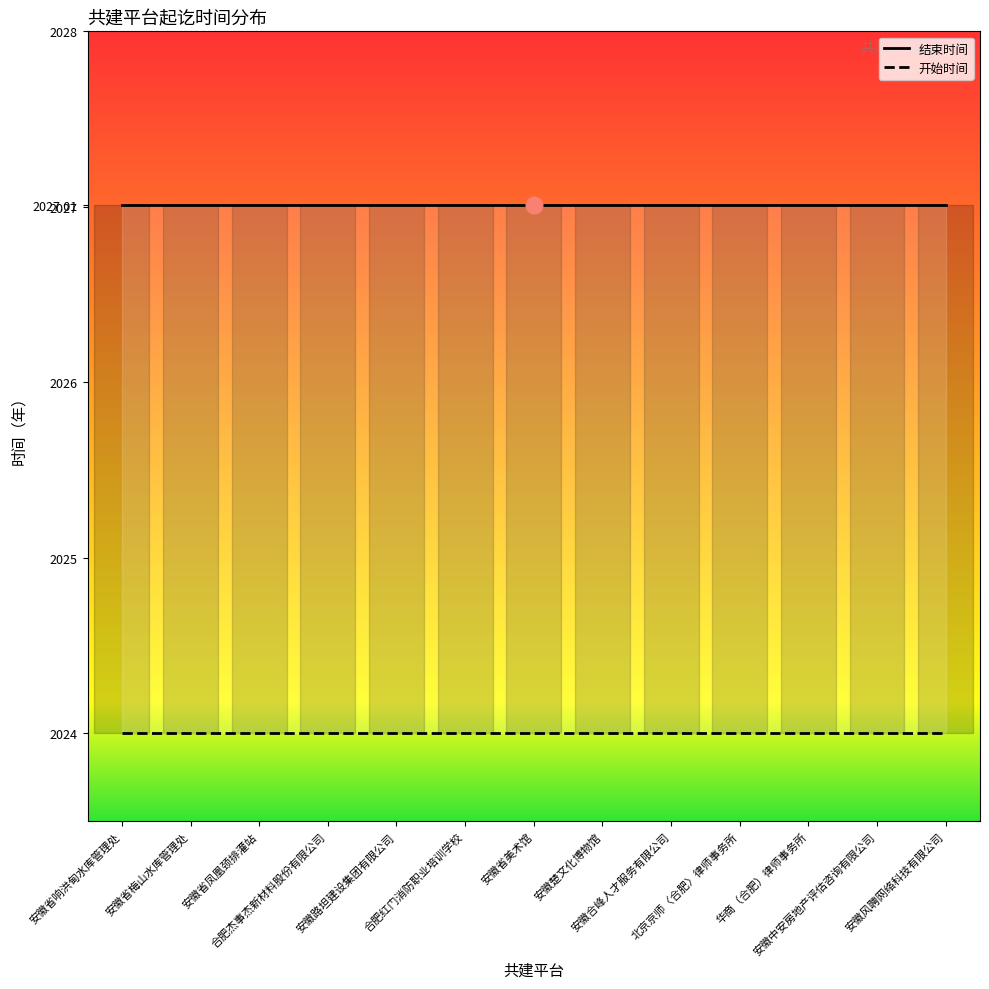

What are all the series names shown in the legend?

结束时间, 开始时间